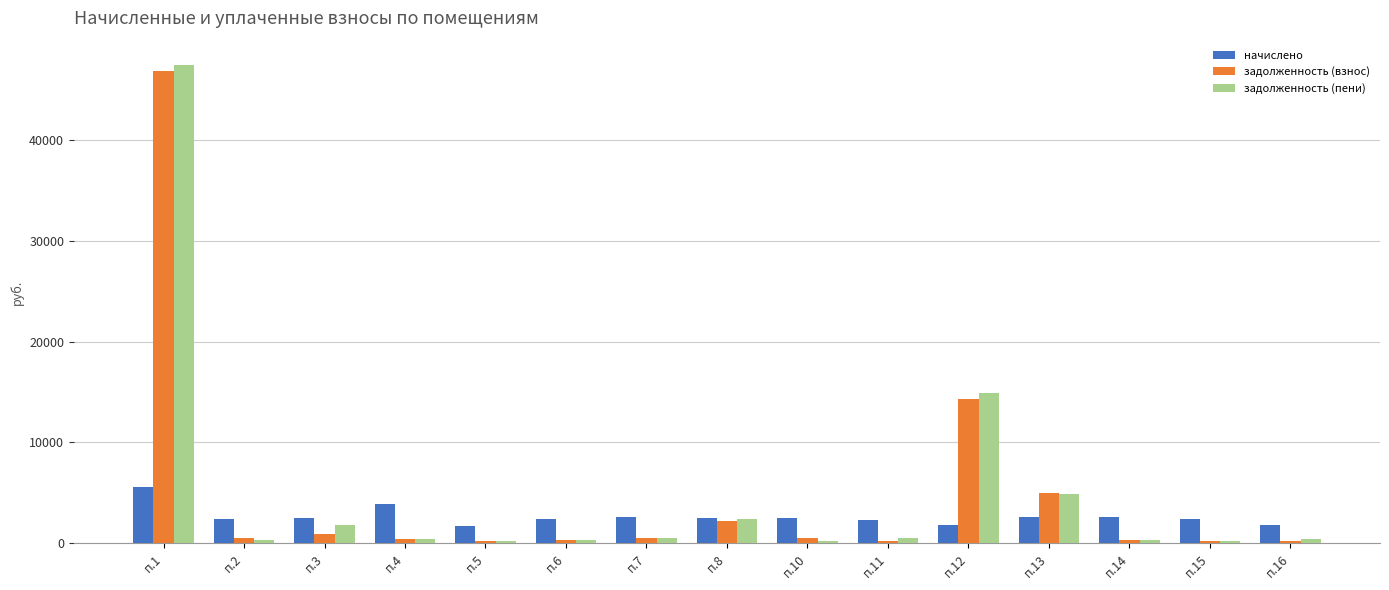

Which category has the highest value in the задолженность (пени) series?

п.1